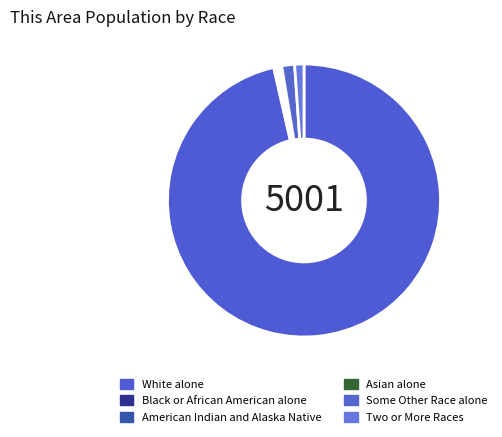

Do Two or More Races and American Indian and Alaska Native together represent more than half of the pie?

No